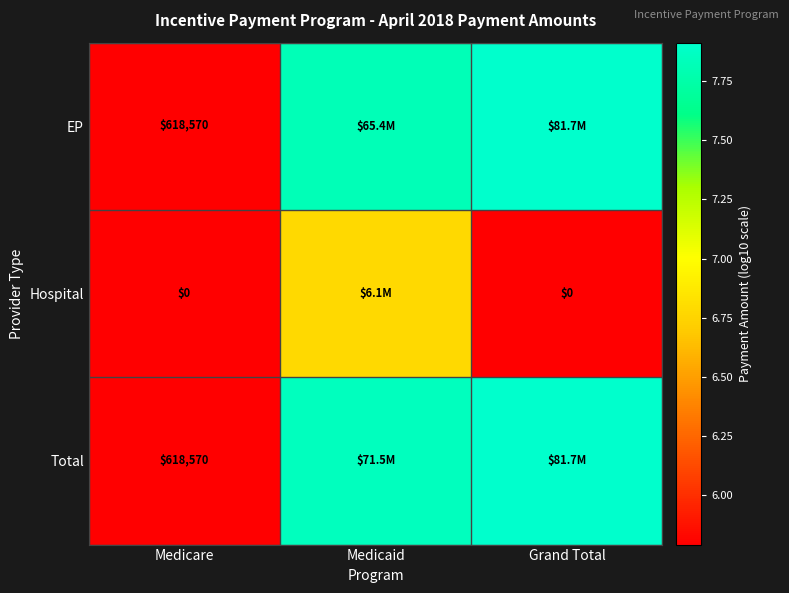

Is it true that EP equals 2.3 at Medicaid?

False